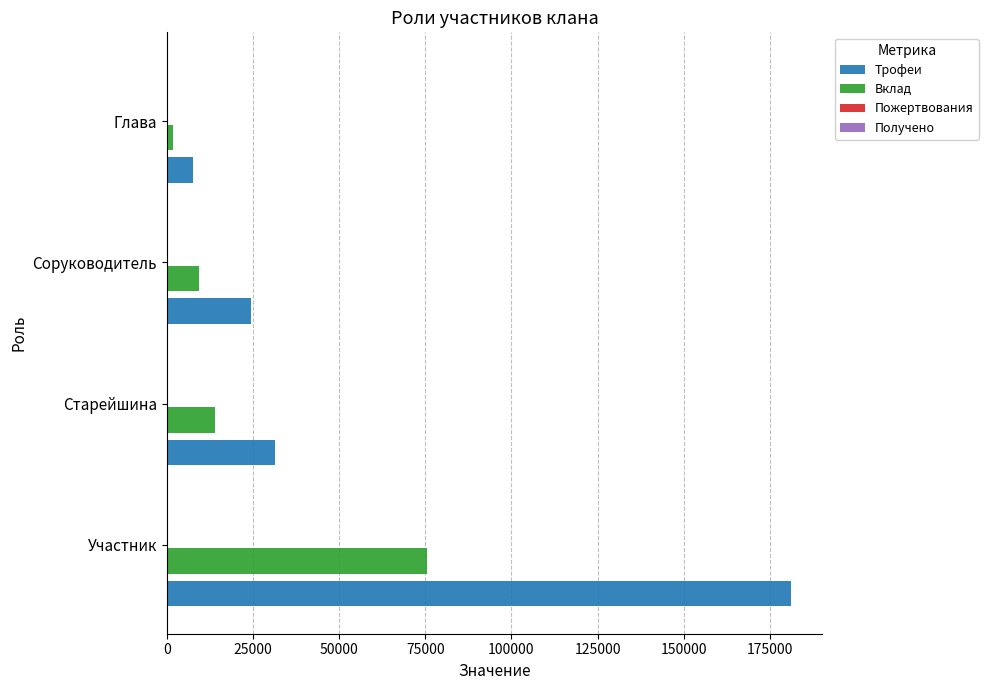

The Трофеи series shows 24474 at Соруководитель. True or false?

True